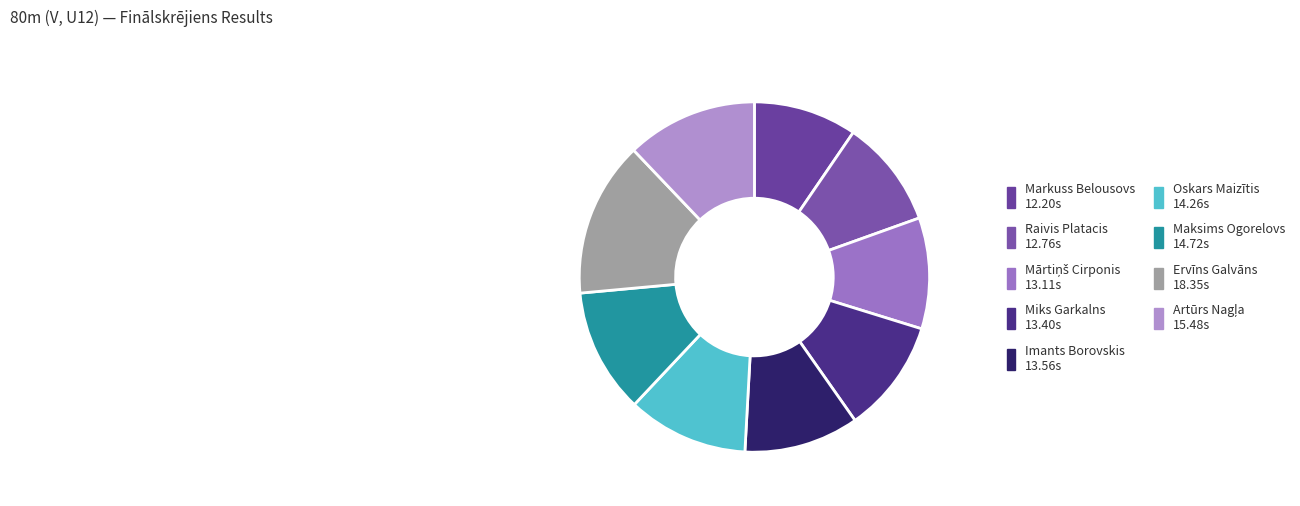

How many segments does this pie chart have?

9